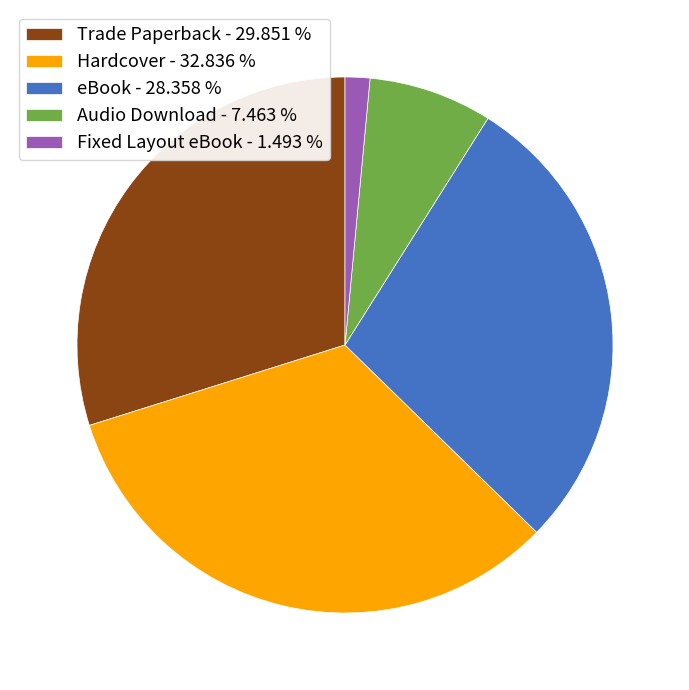

Rank the categories by value from highest to lowest.

Hardcover, Trade Paperback, eBook, Audio Download, Fixed Layout eBook